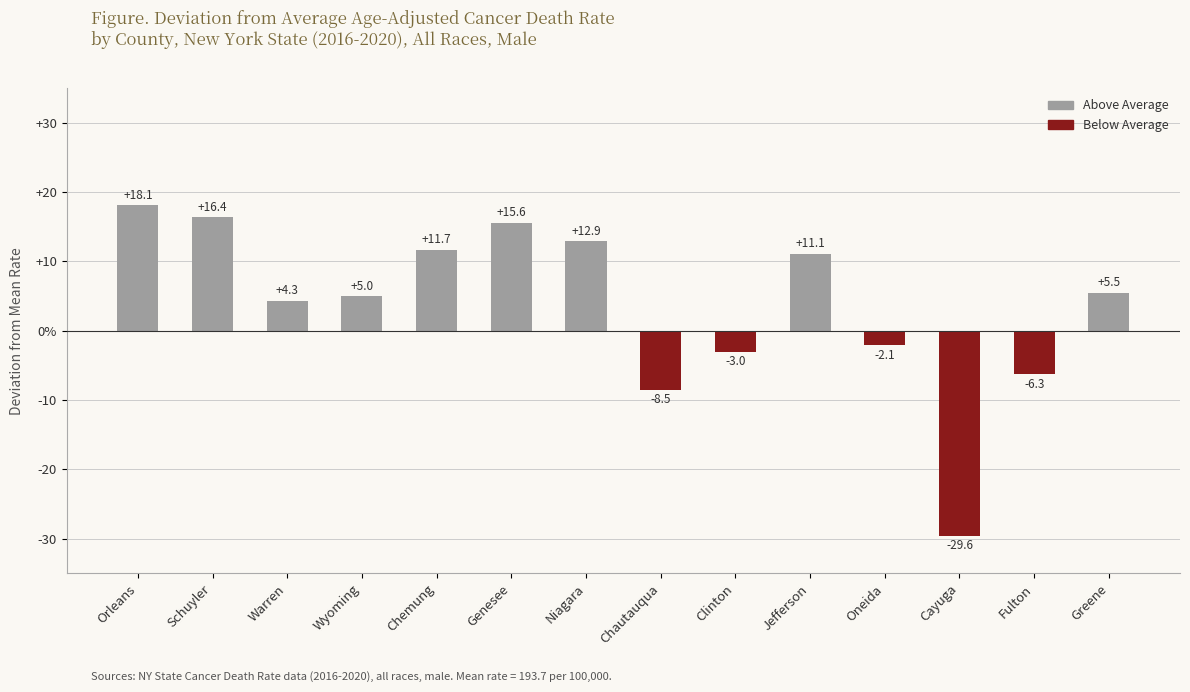

What is the difference between the maximum and minimum values?

47.7